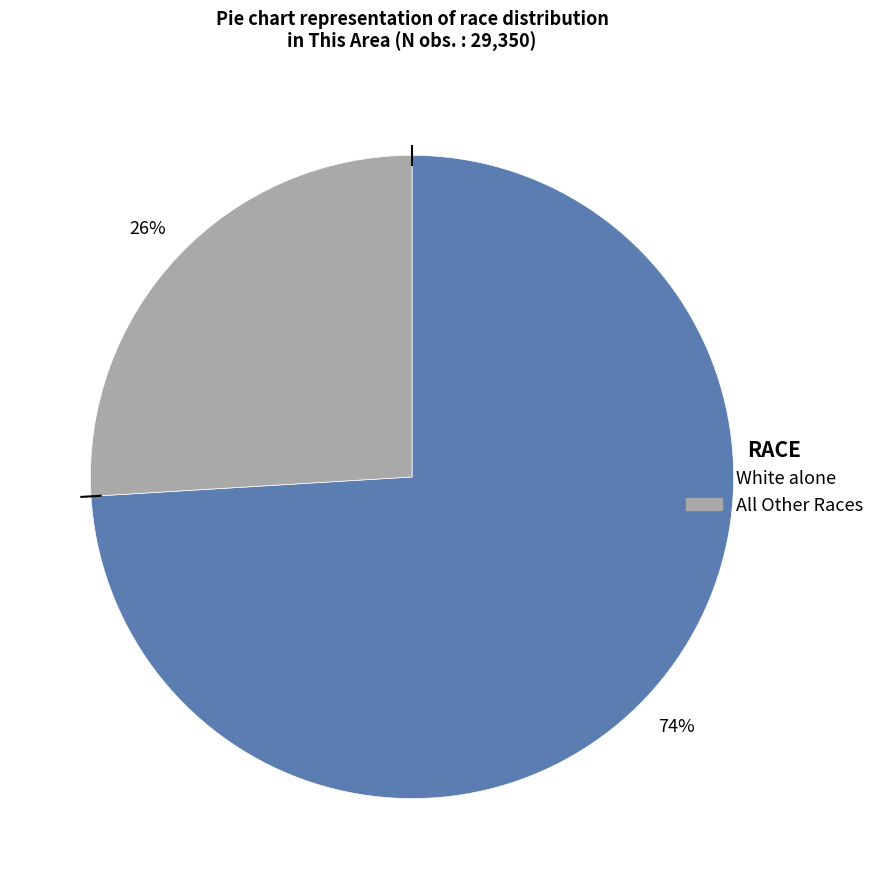

To the nearest percent, what is the average slice percentage?

50%